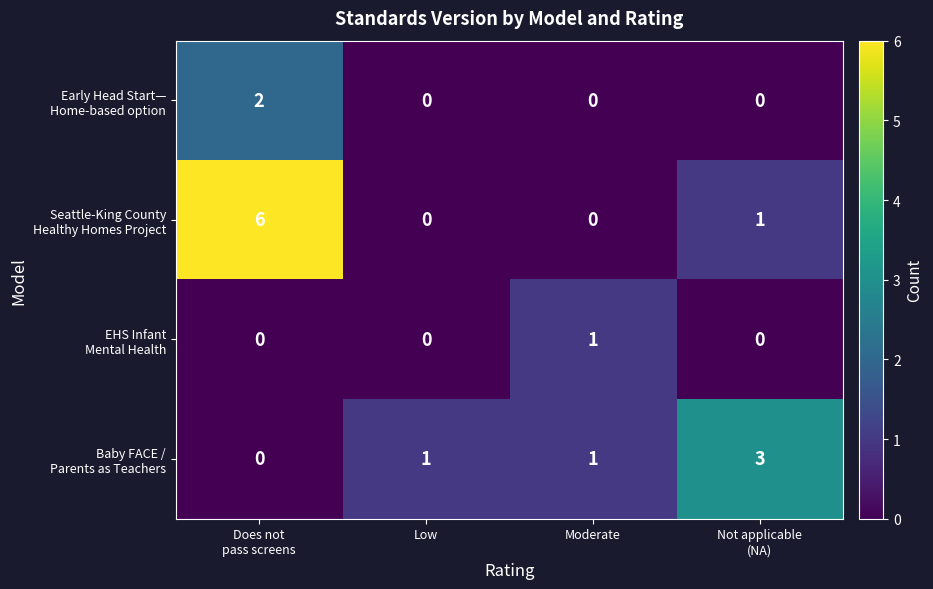

What is the greatest value displayed?

6